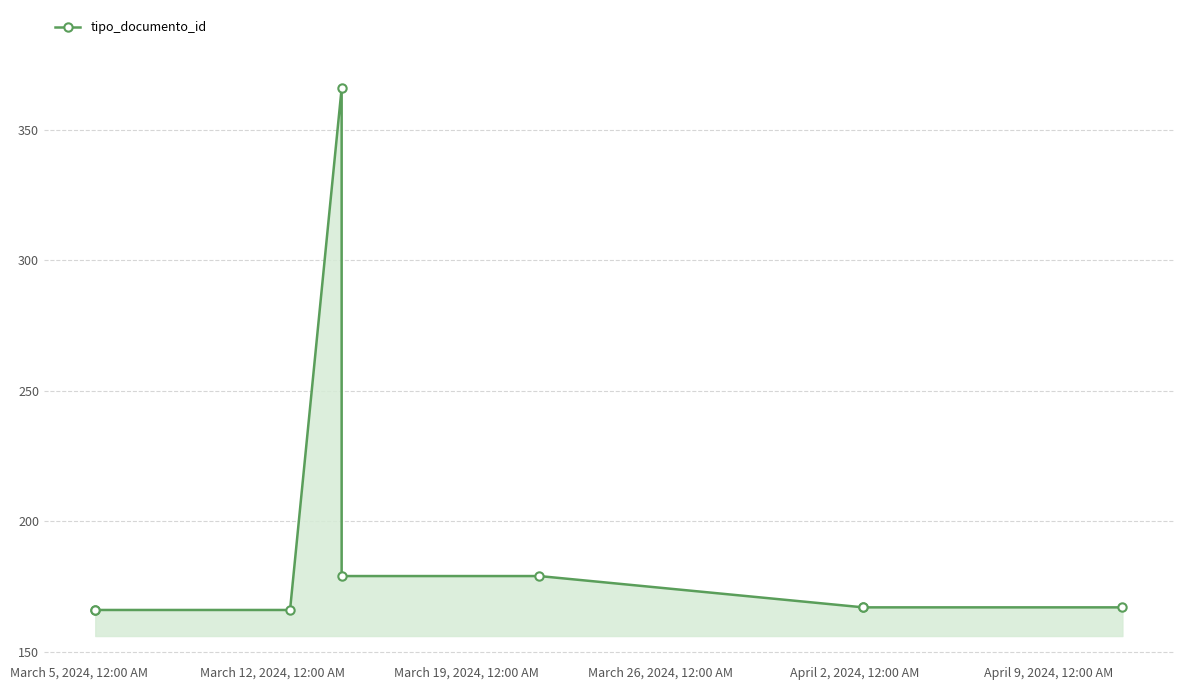

What is the minimum value shown in the chart?

166